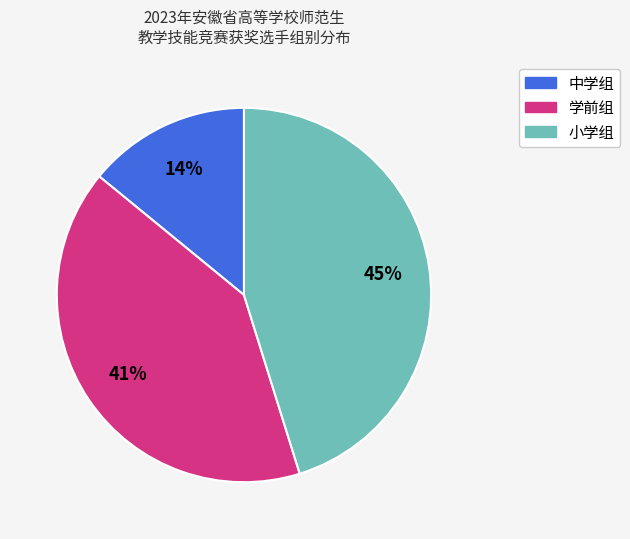

To the nearest percent, what is the average slice percentage?

33%